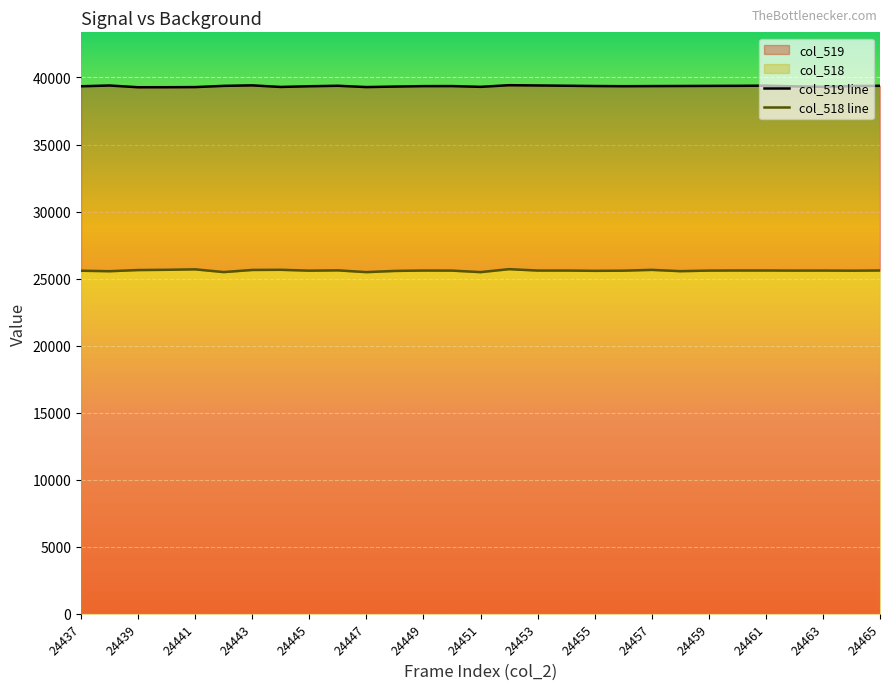

Where is the first local minimum for col_519?

24439